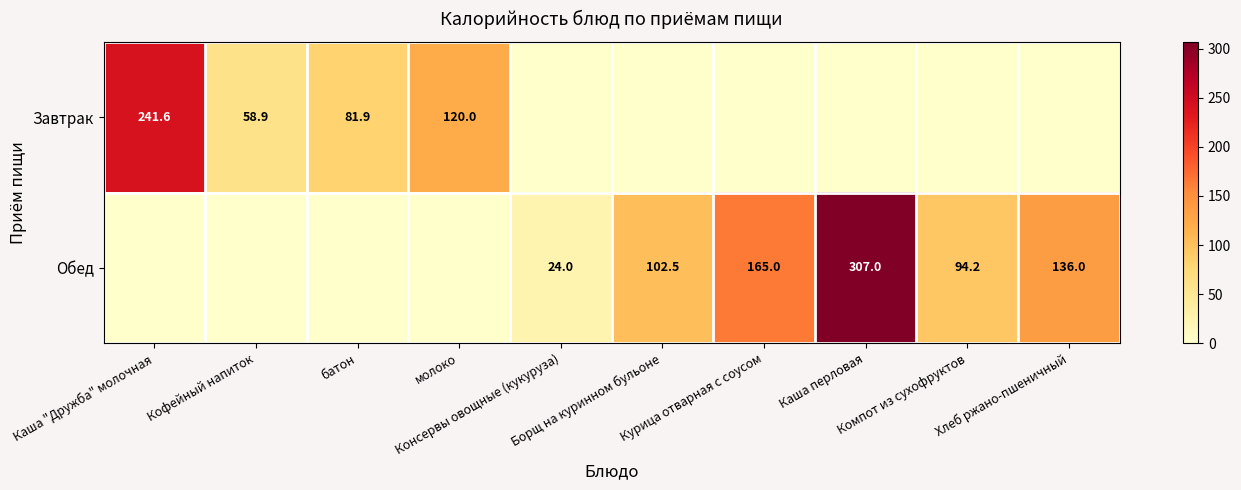

What is the total value across all series at батон?

81.9